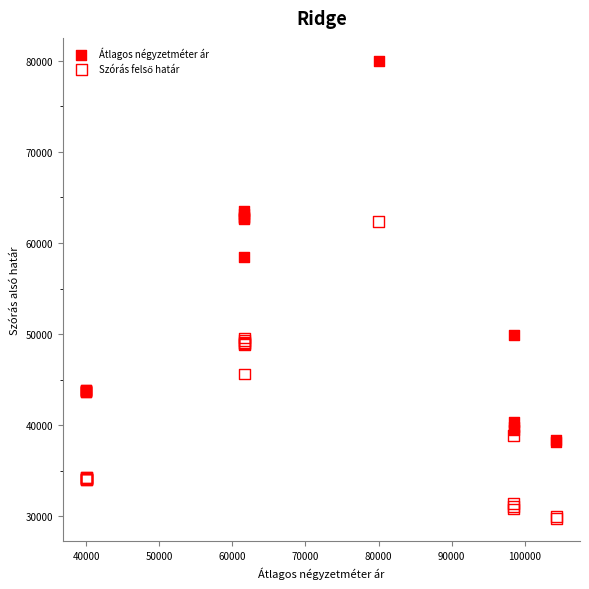

Which series contains the highest Y value?

Átlagos négyzetméter ár